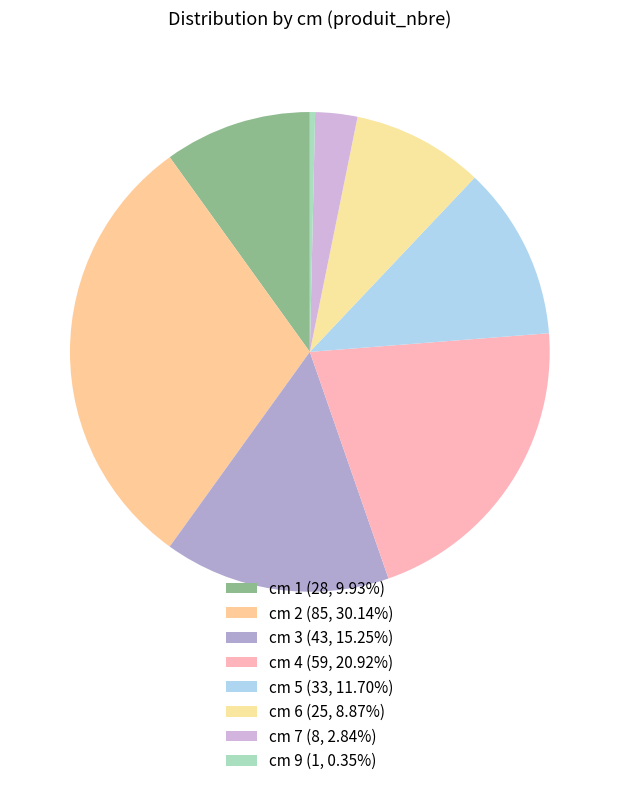

Count the number of slices in the pie.

8